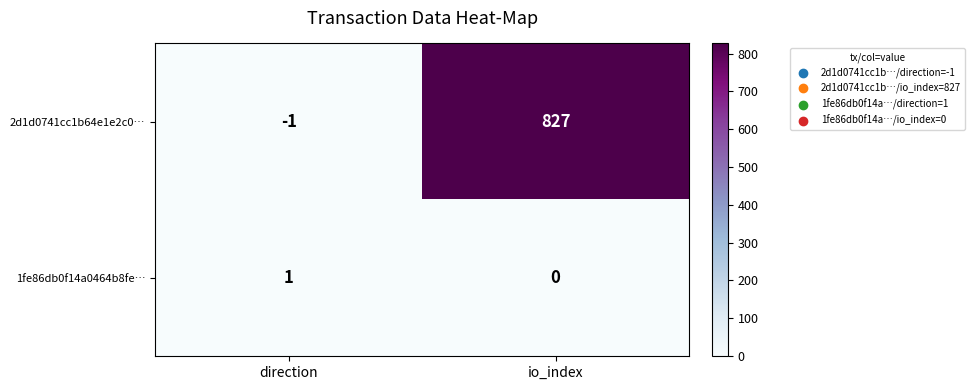

Which category has the lowest value in the 1fe86db0f14a0464b8fe… series?

io_index